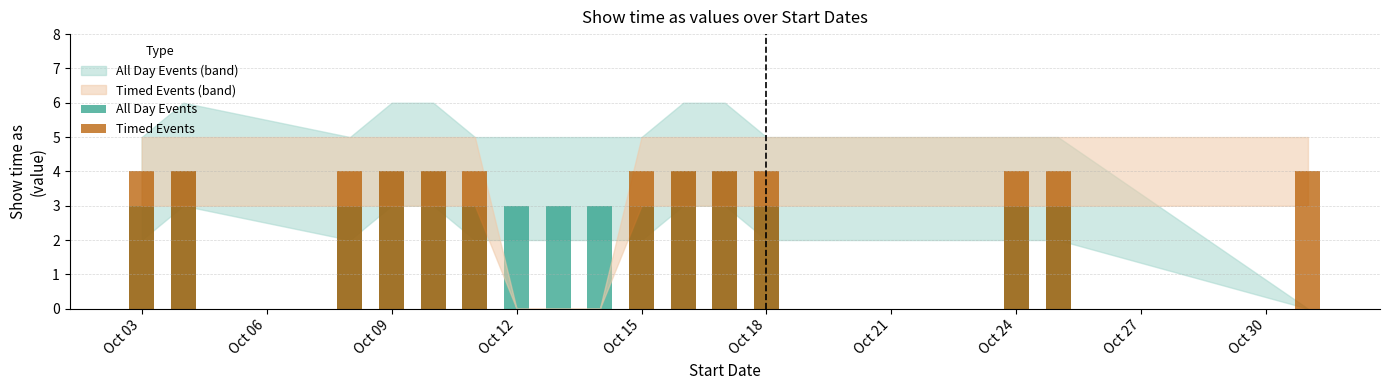

At Oct 27, list the series in order from largest to smallest.

All Day Events, Timed Events